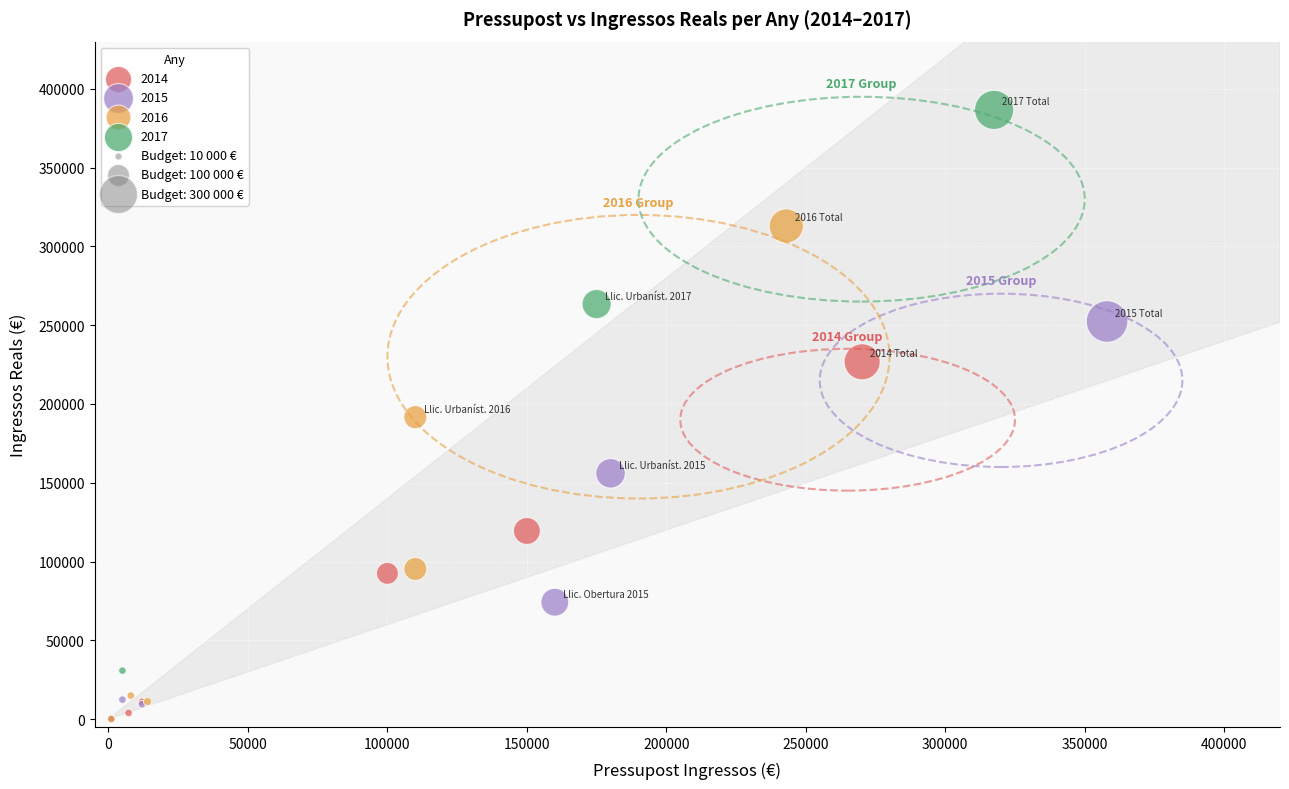

Which series reaches the maximum Y coordinate?

2017